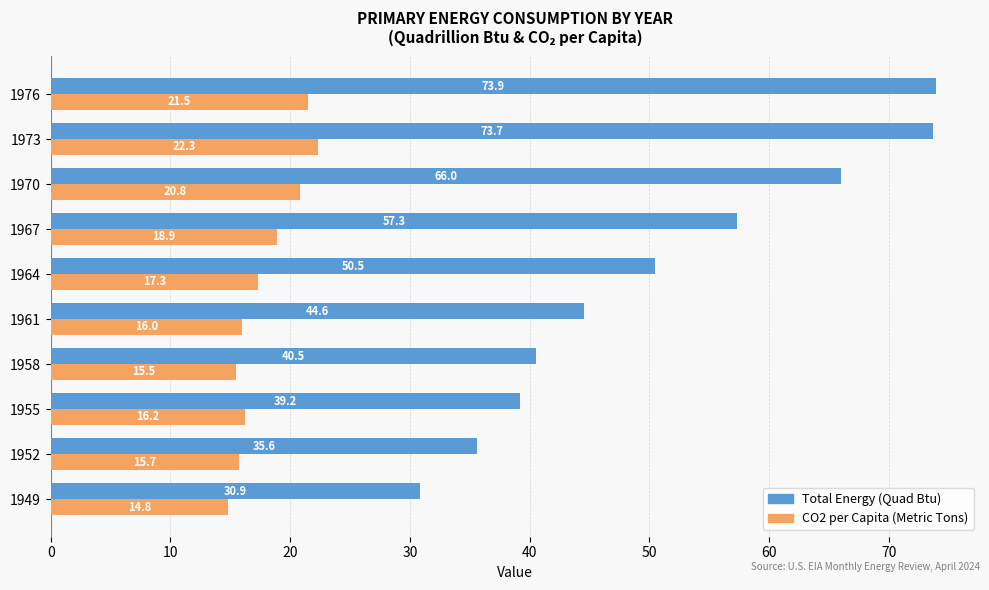

Rank the categories by Total Energy (Quad Btu) value from highest to lowest.

1976, 1973, 1970, 1967, 1964, 1961, 1958, 1955, 1952, 1949